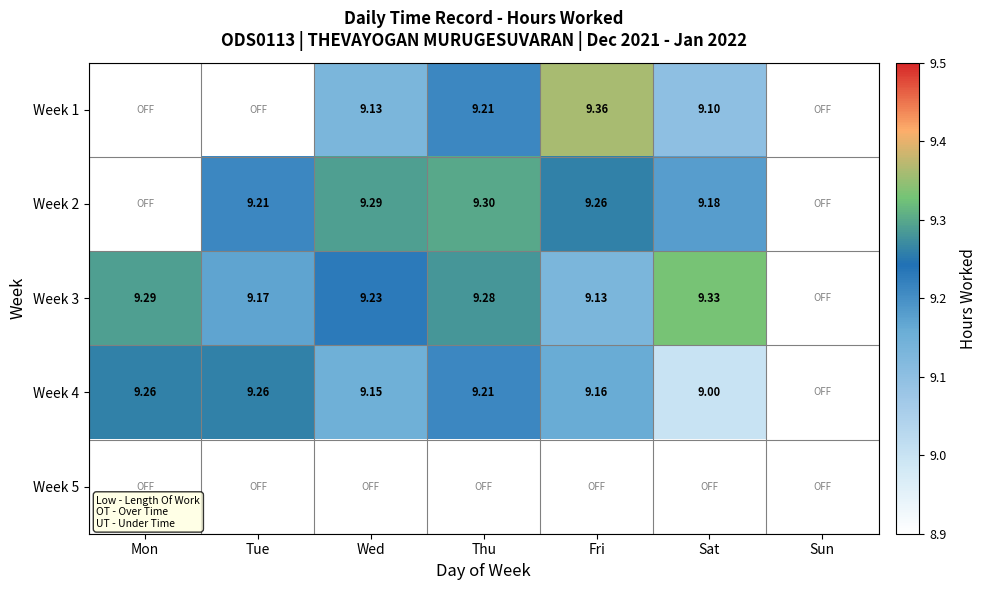

Is the value of Week 1 at Sat greater than the value of Week 3 at Thu?

No